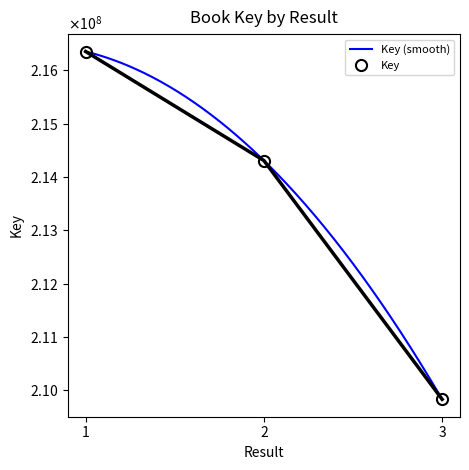

The value at 1 is 75717862. True or false?

False